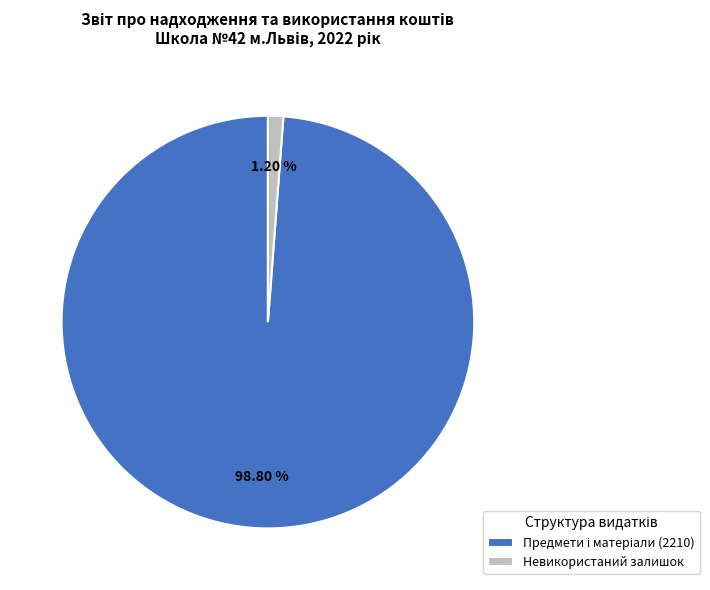

Does any single category account for the majority?

Yes